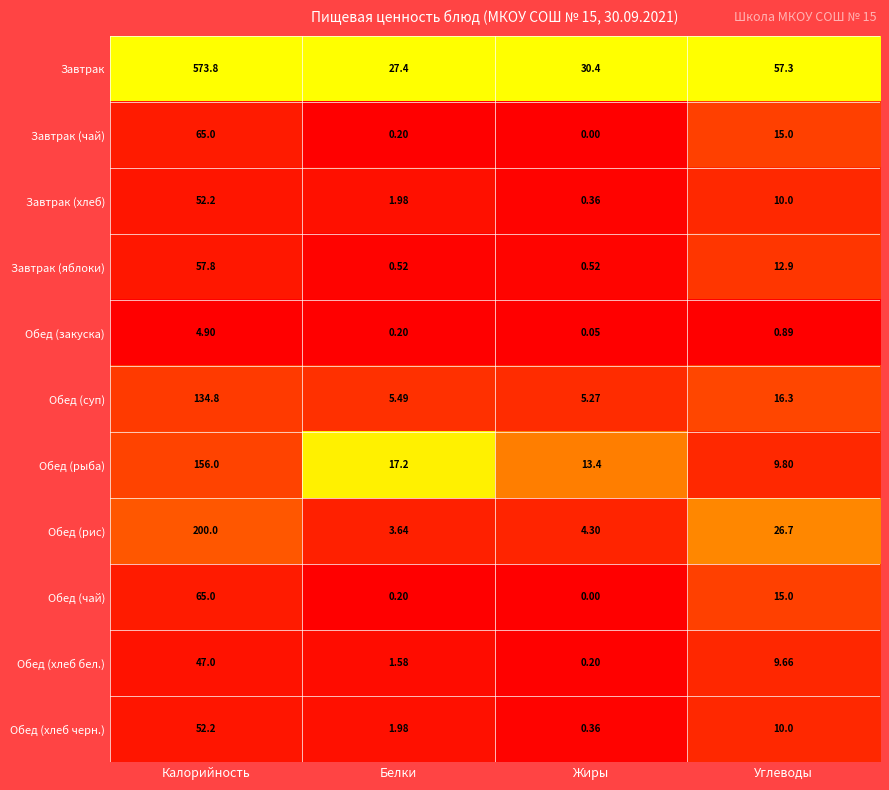

At which label does Завтрак reach its minimum?

Белки